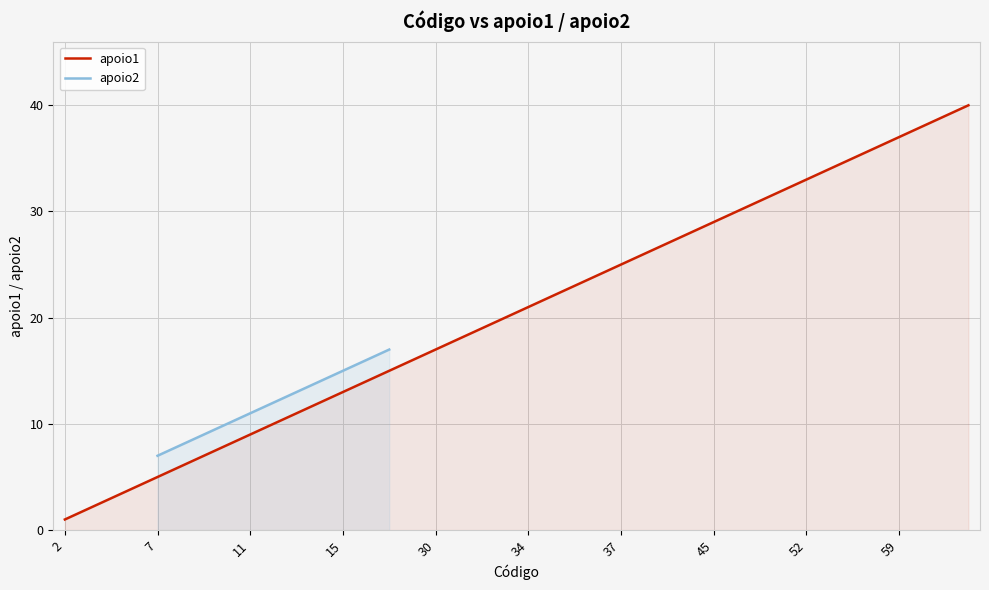

Which category has the highest value in the apoio1 series?

39